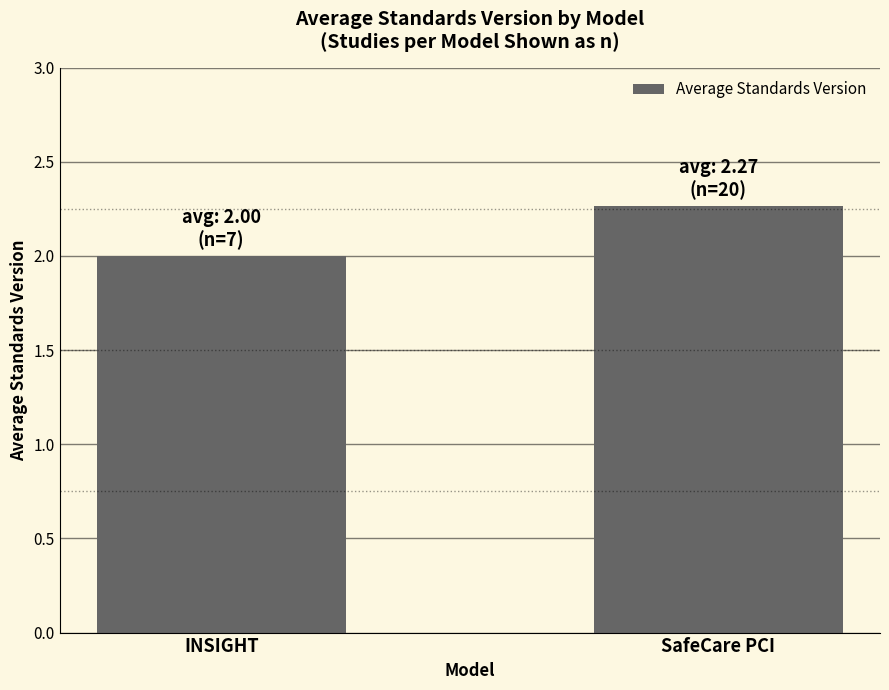

Count the values in the range 2 to 3.

2